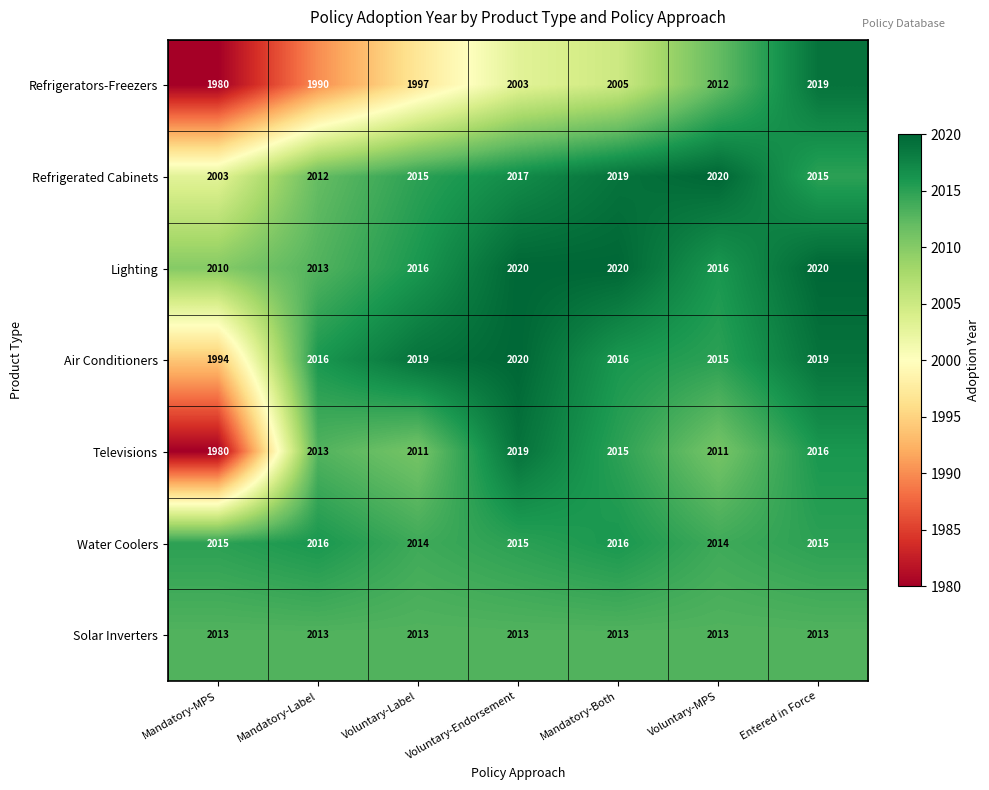

What is the sum of the Refrigerated Cabinets values at Voluntary-MPS and Entered in Force?

4035